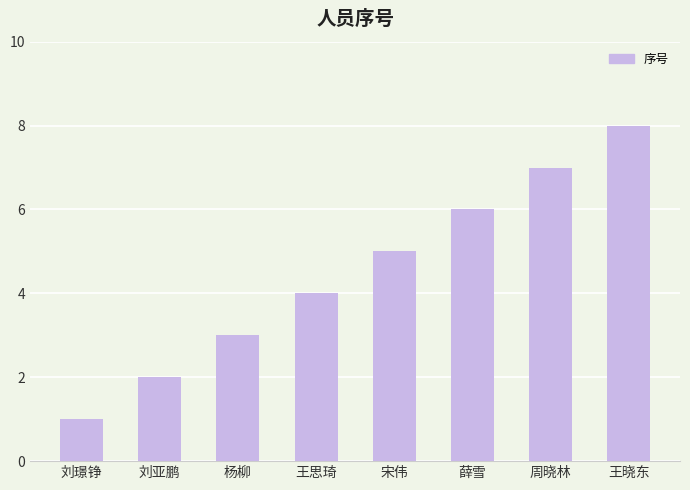

What is the label of the 8th bar from the left?

王晓东